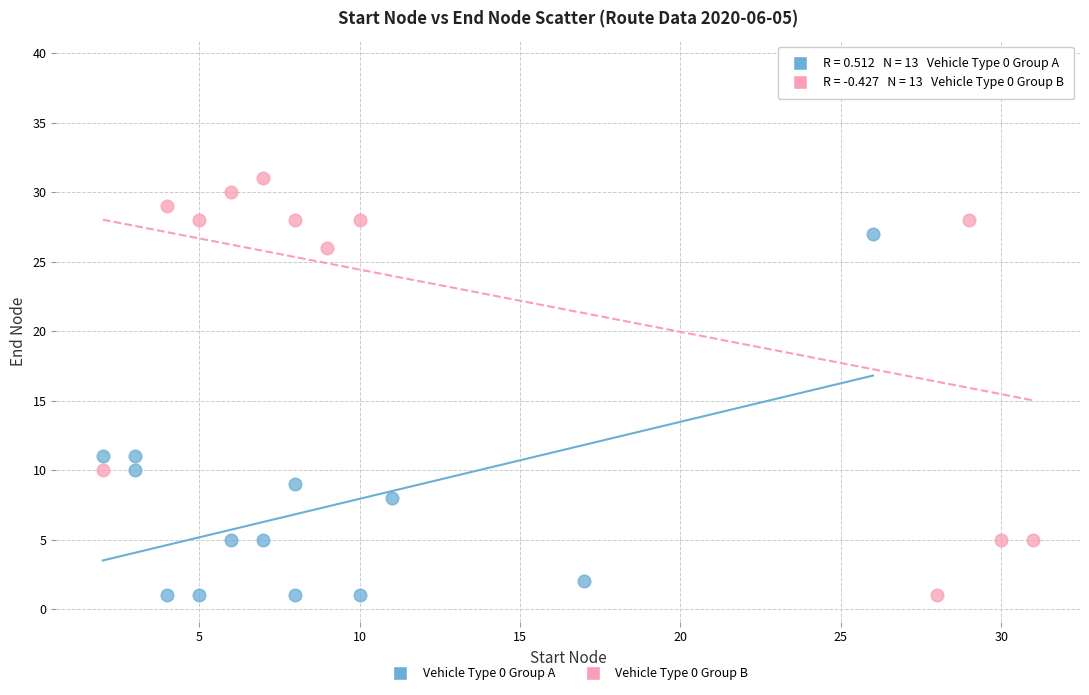

Which series contains the highest Y value?

Vehicle Type 0 Group B